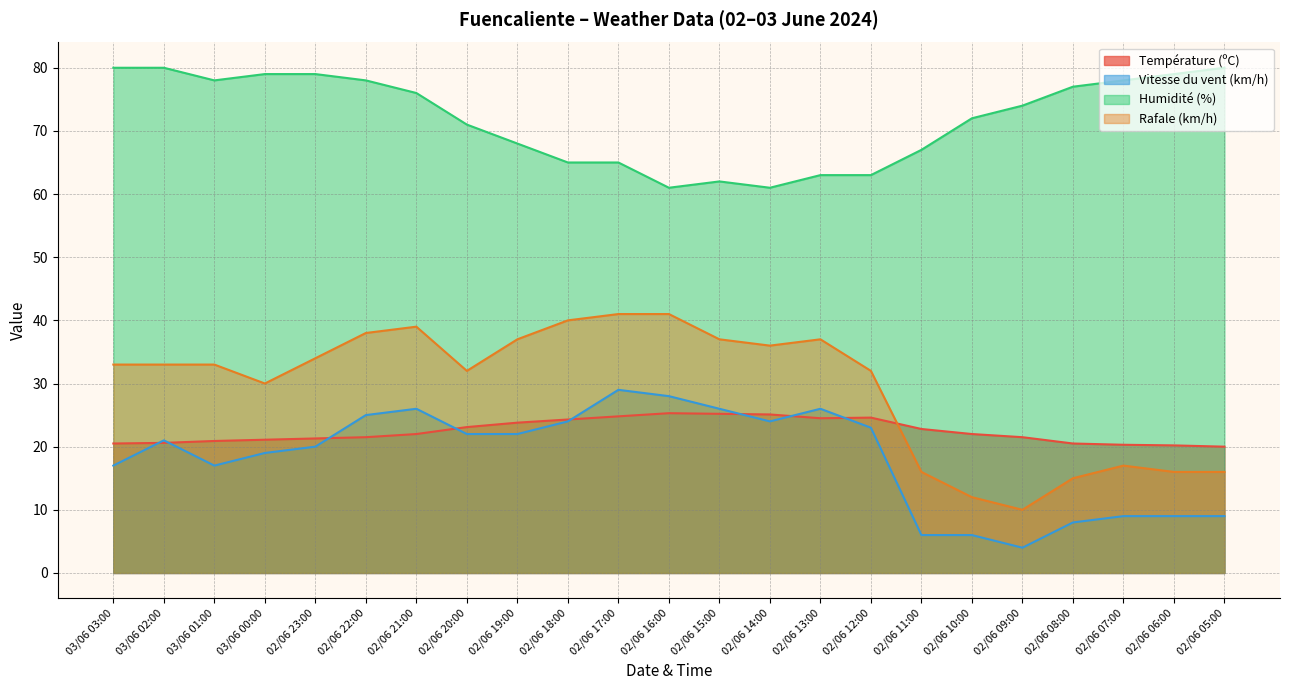

Is the value of Vitesse du vent (km/h) at 02/06 07:00 greater than the value of Humidité (%) at 02/06 22:00?

No